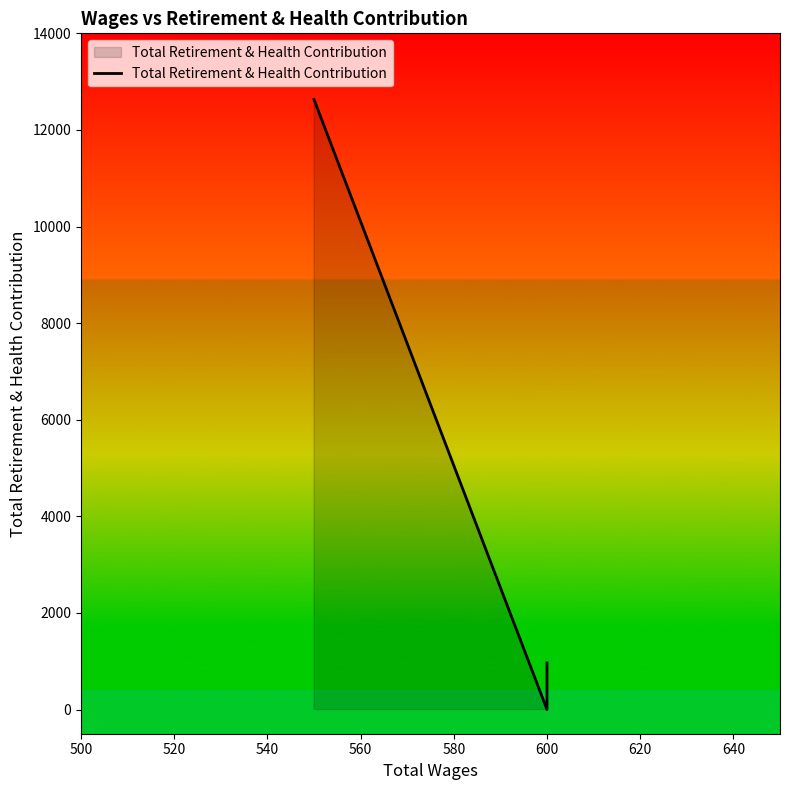

Is it true that the value at 600 is 1587?

False